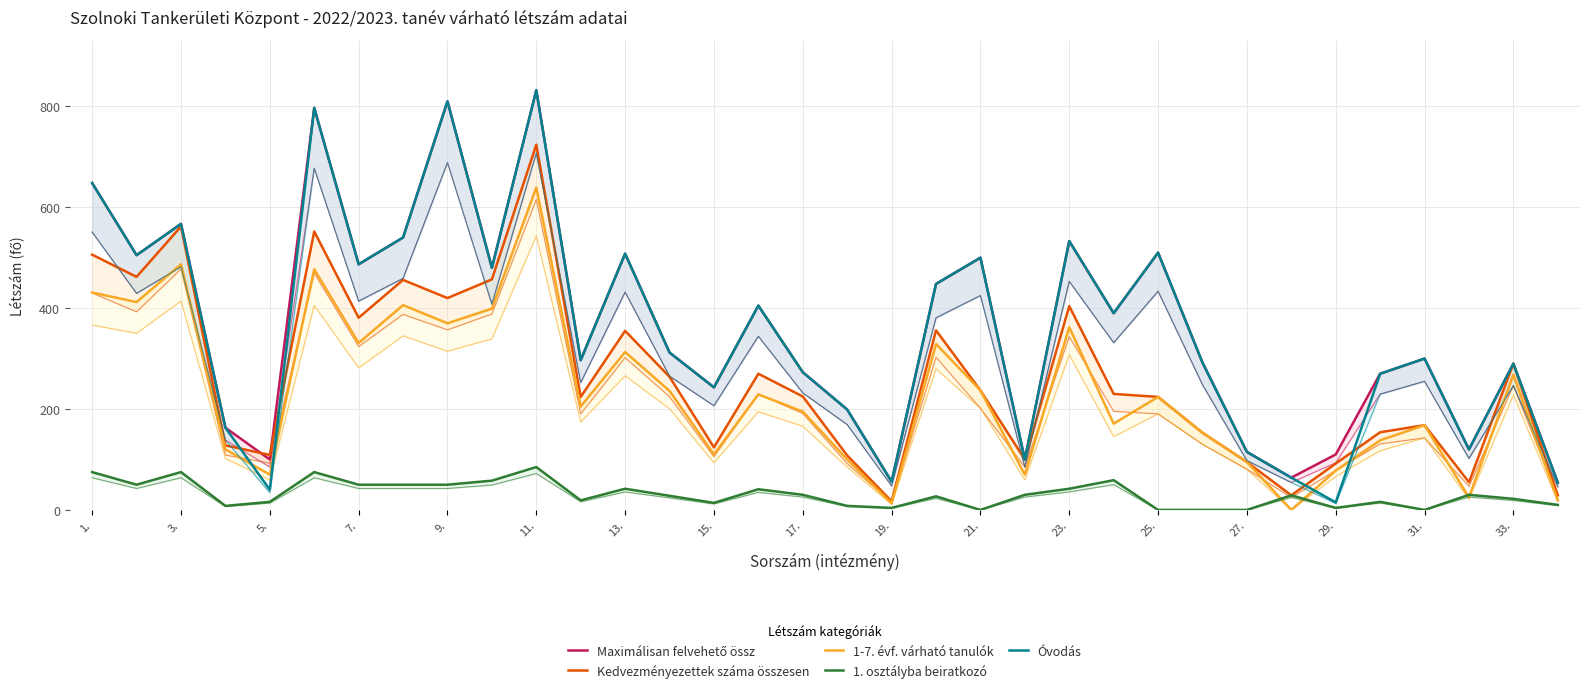

Rank the series by their maximum value, from highest to lowest.

Maximálisan felvehető össz, Óvodás, Kedvezményezettek száma összesen, 1-7. évf. várható tanulók, 1. osztályba beiratkozó